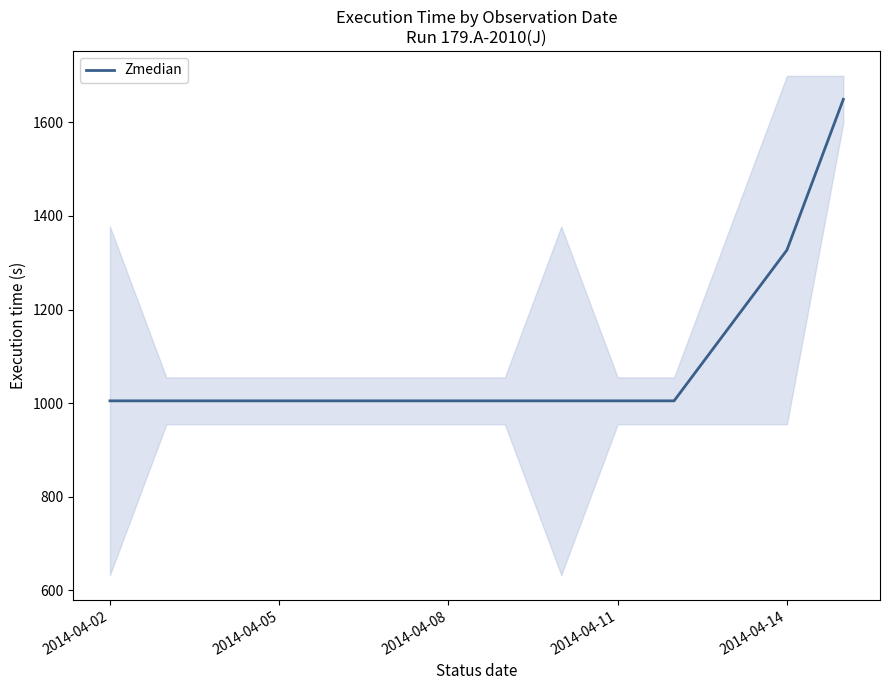

Count the number of data series in this chart.

1